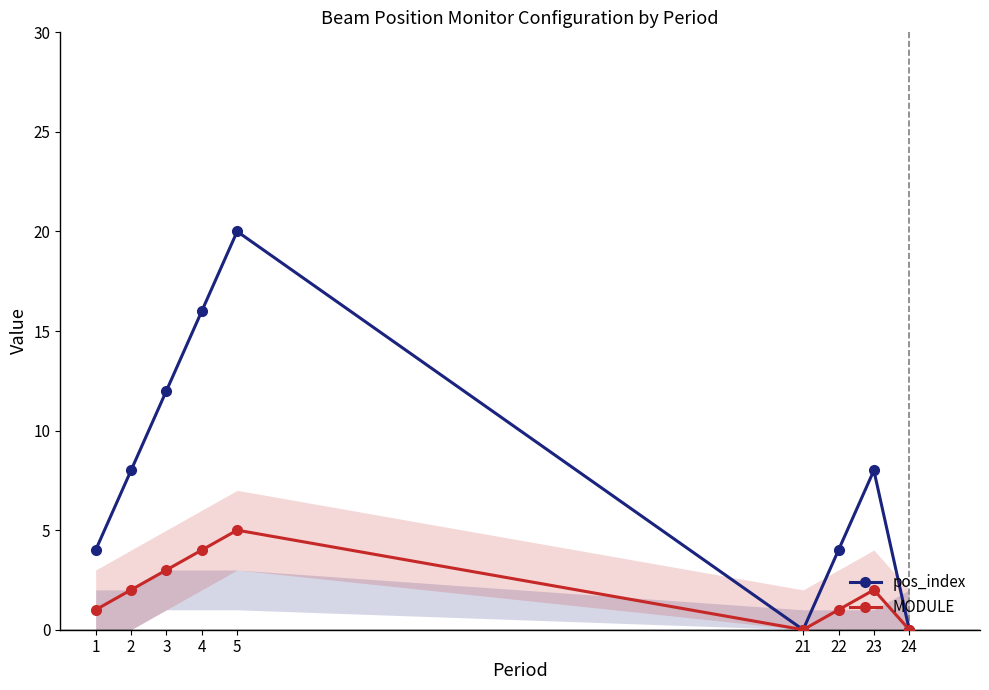

Is it true that MODULE equals 3 at 21?

False